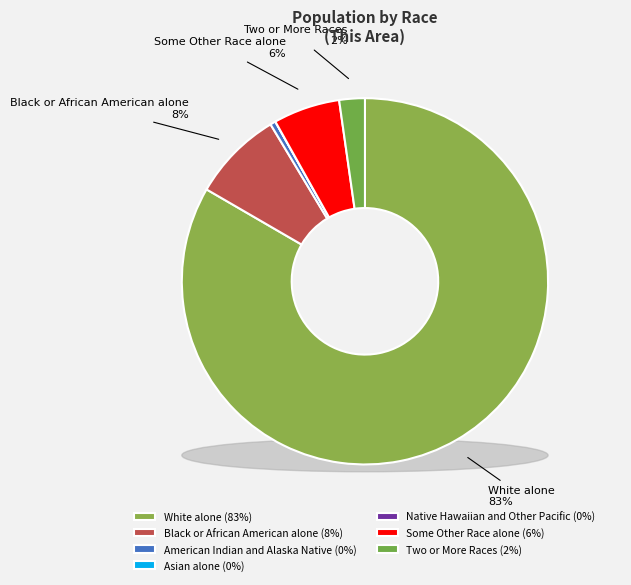

What is the largest slice in the pie chart?

White alone